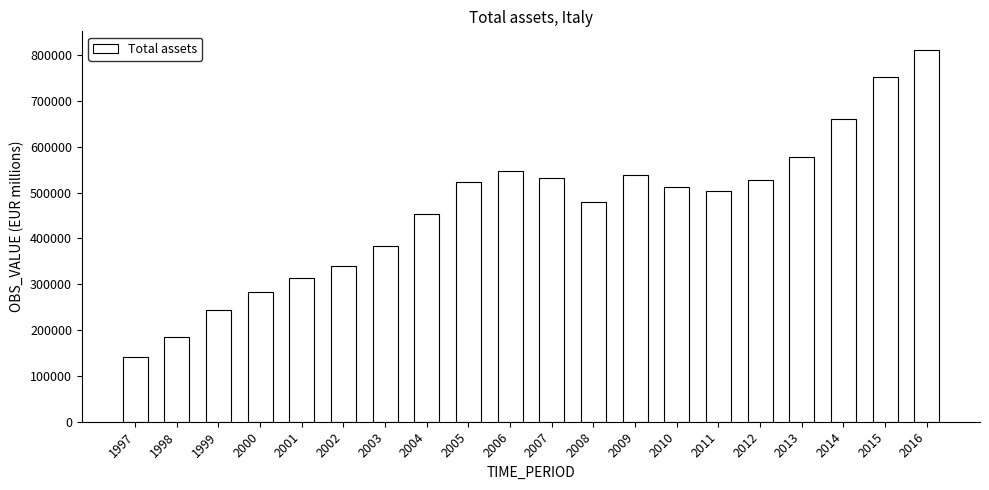

What is the difference between the values at 2015 and 2007?

220057